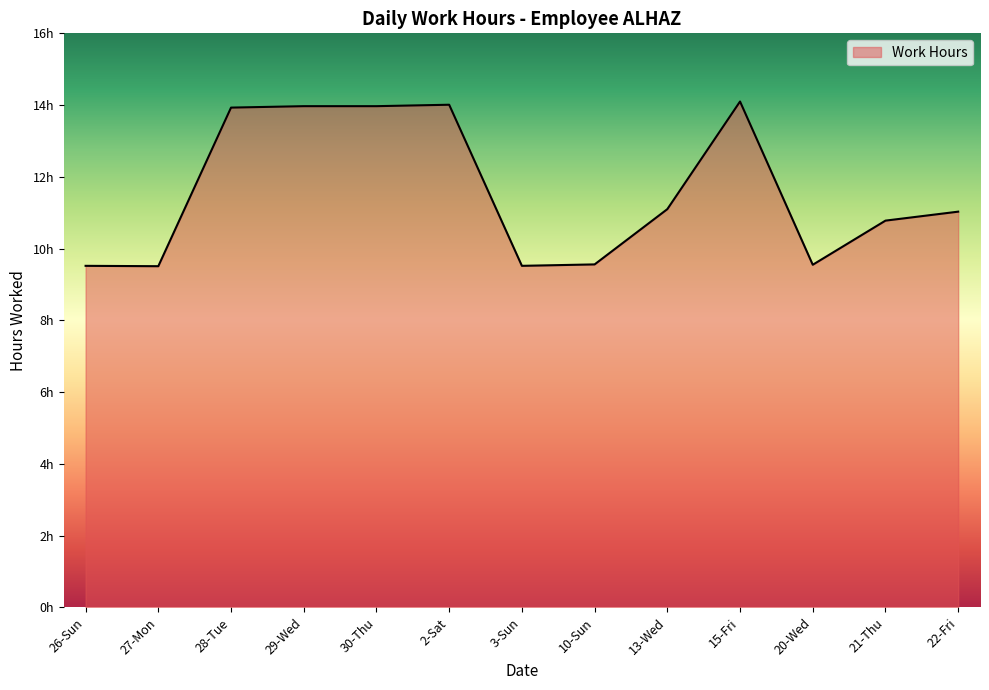

What position from the right is 21-Thu?

2